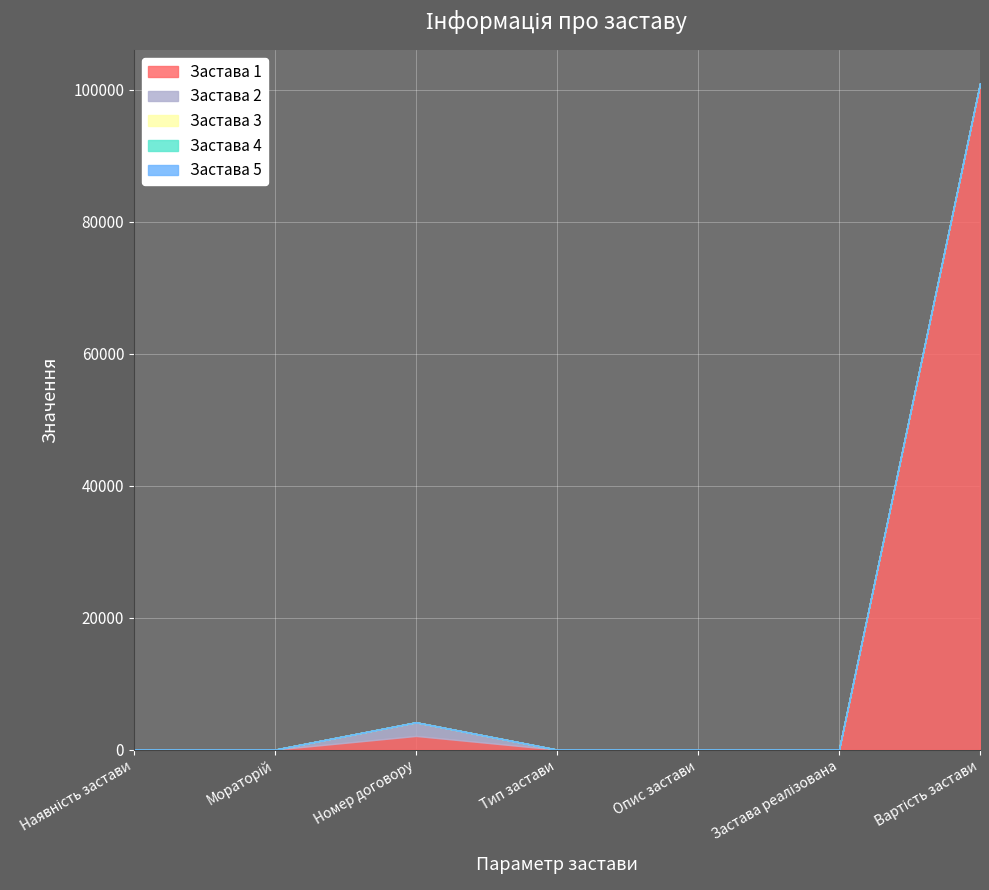

What is the difference between the maximum and minimum values in the Застава 2 series?

2070